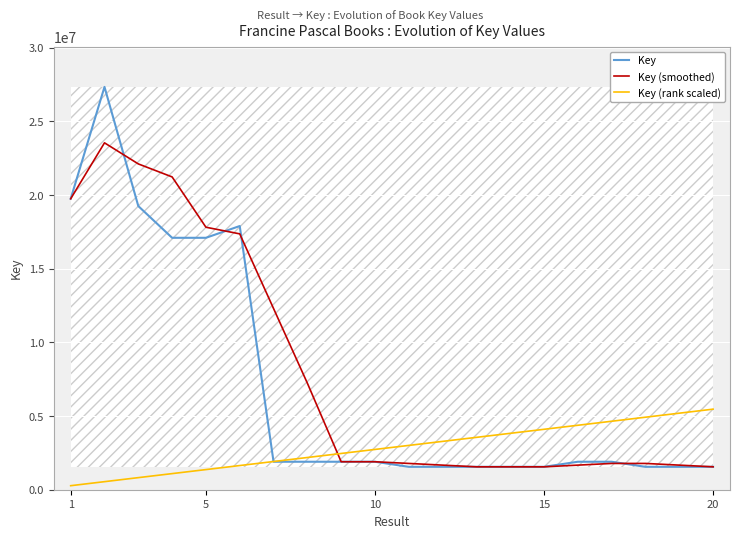

What is the minimum value for Key (smoothed)?

1554756.7